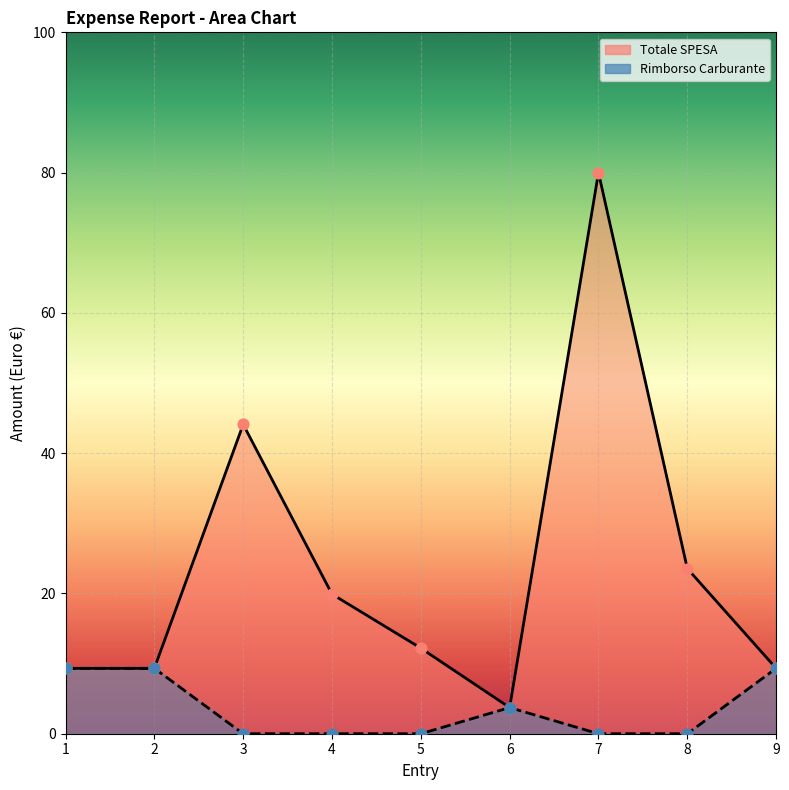

Which series reaches the maximum Y coordinate?

Totale SPESA